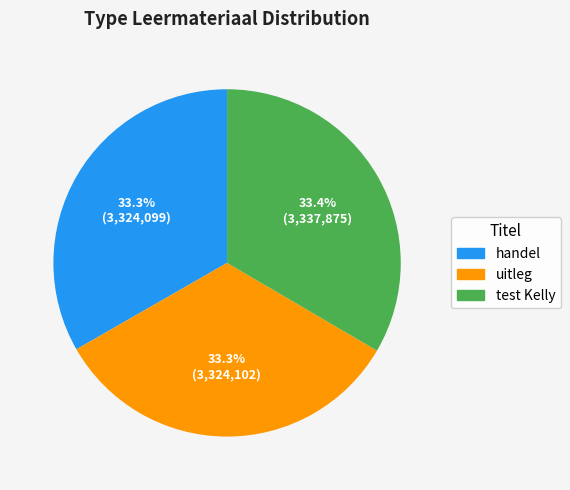

Count the number of slices in the pie.

3